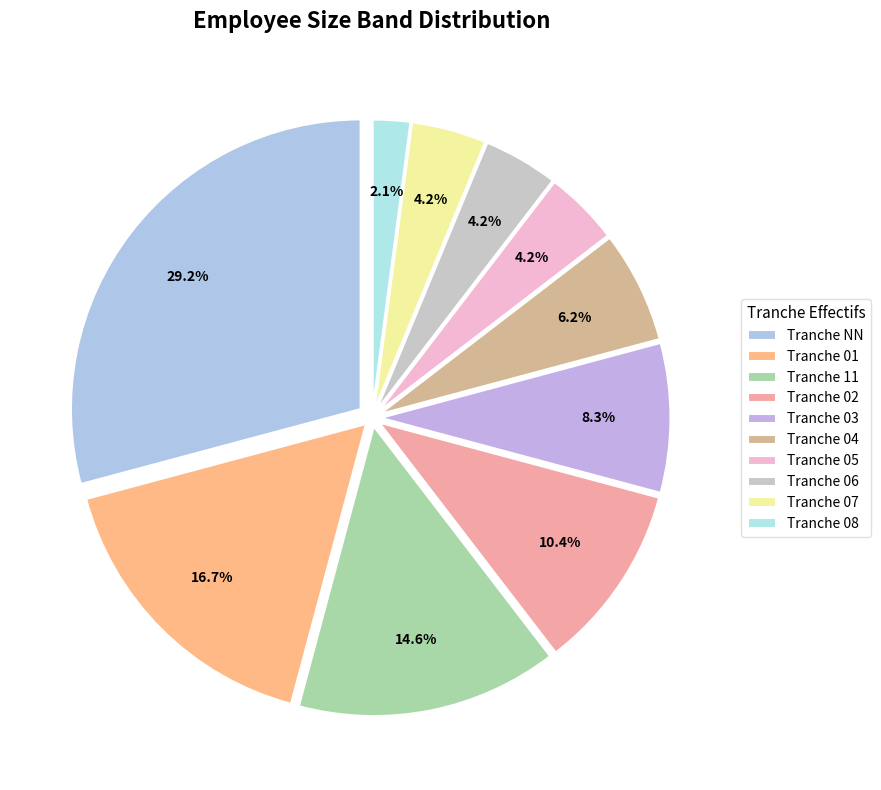

Which category has the biggest portion of the pie?

NN